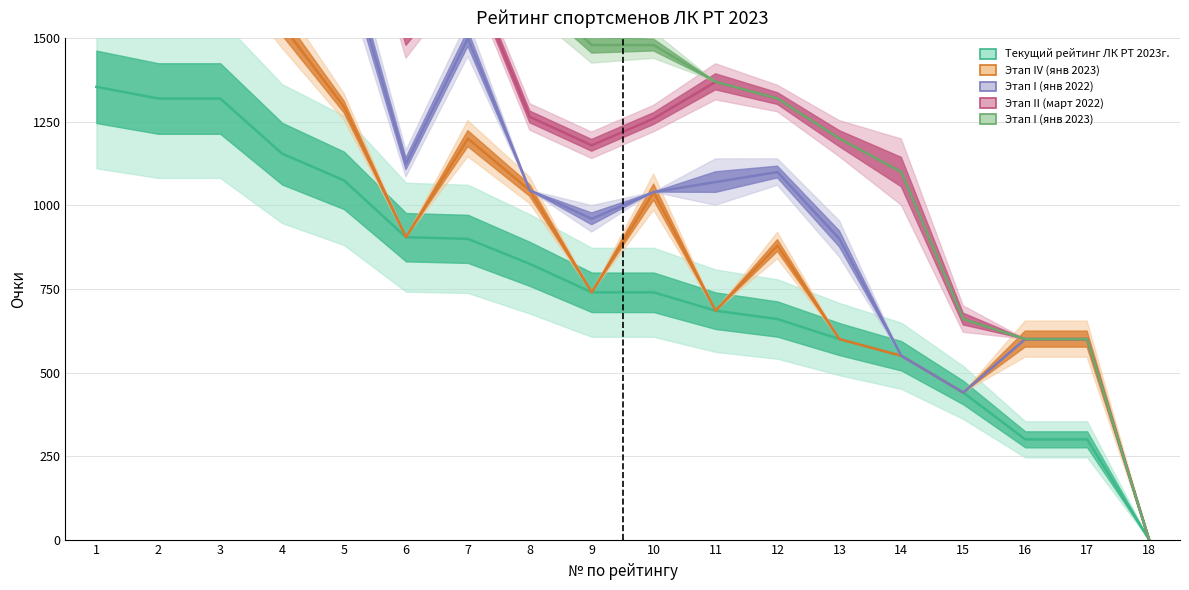

What is the difference between the Текущий рейтинг ЛК РТ 2023г. values at 14 and 4?

605